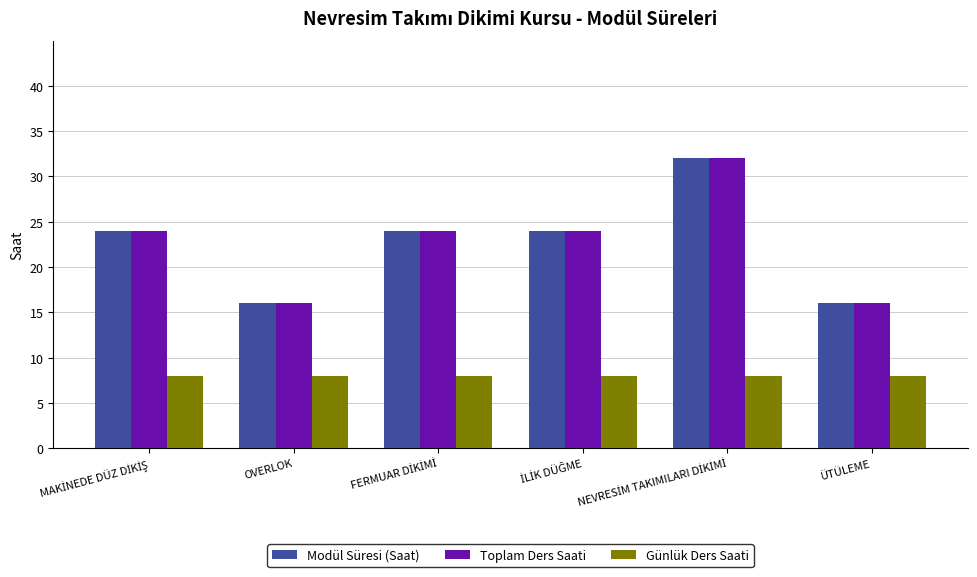

What is the maximum value for Toplam Ders Saati?

32